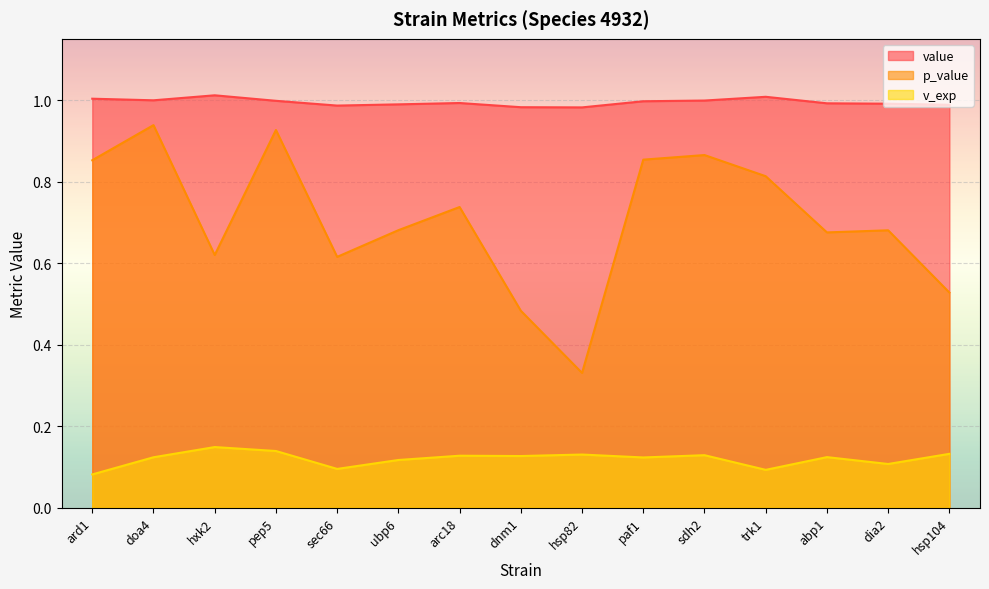

How many lines are shown in the chart?

3